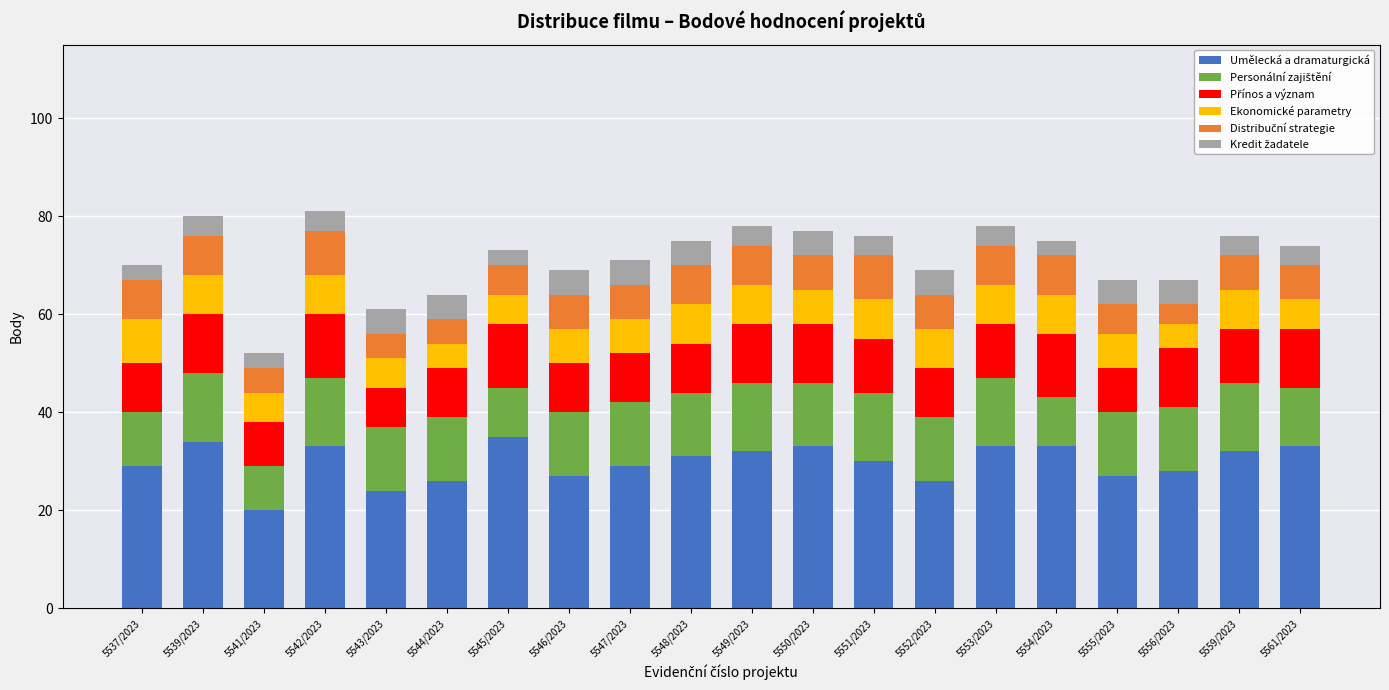

What is the average value of the Umělecká a dramaturgická series?

30